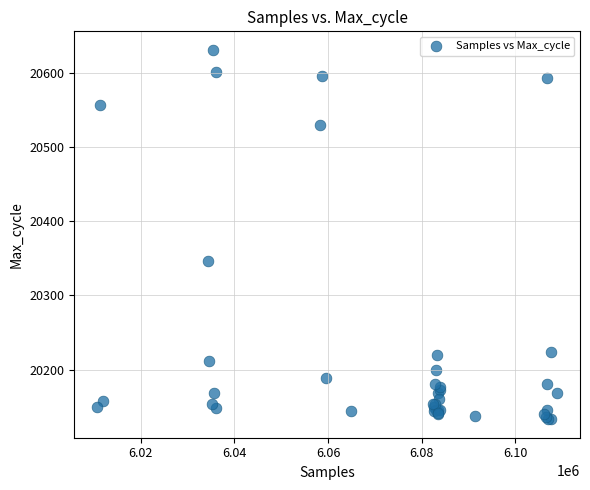

What Y value in the scatter plot is closest to 20382?

20346